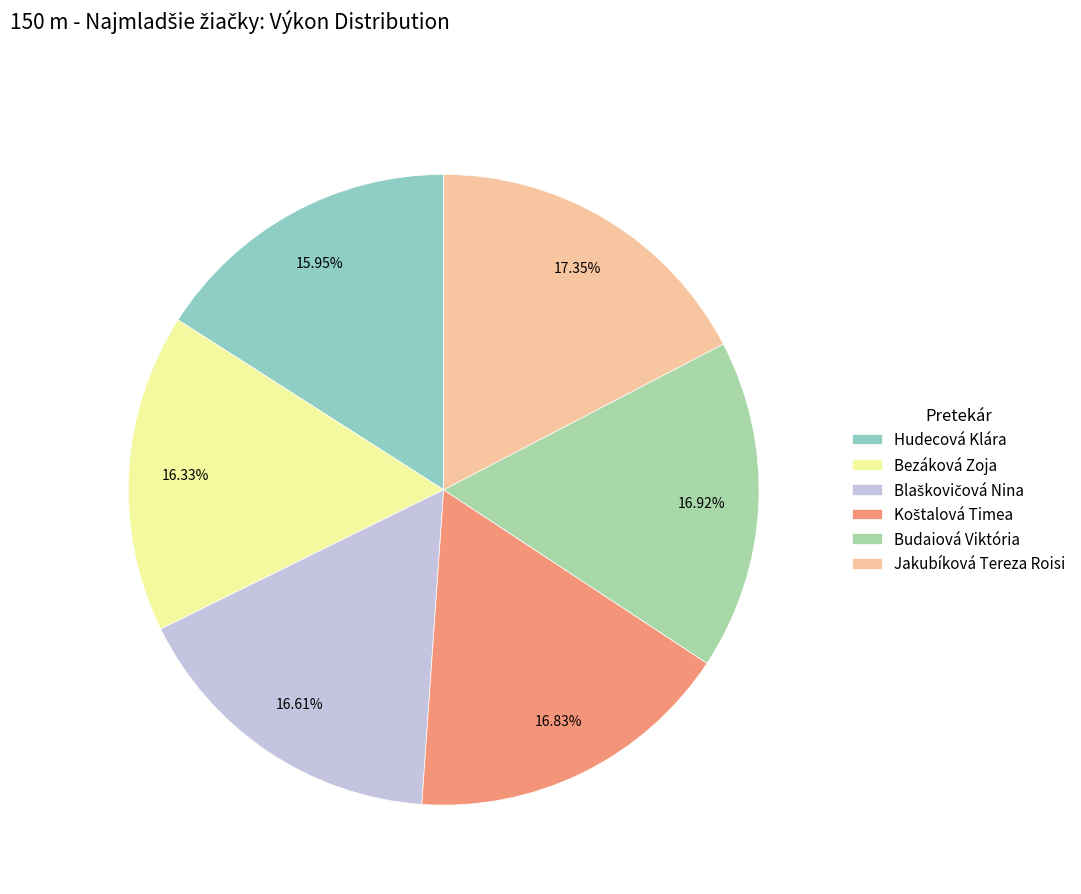

How many slices are in this pie chart?

6